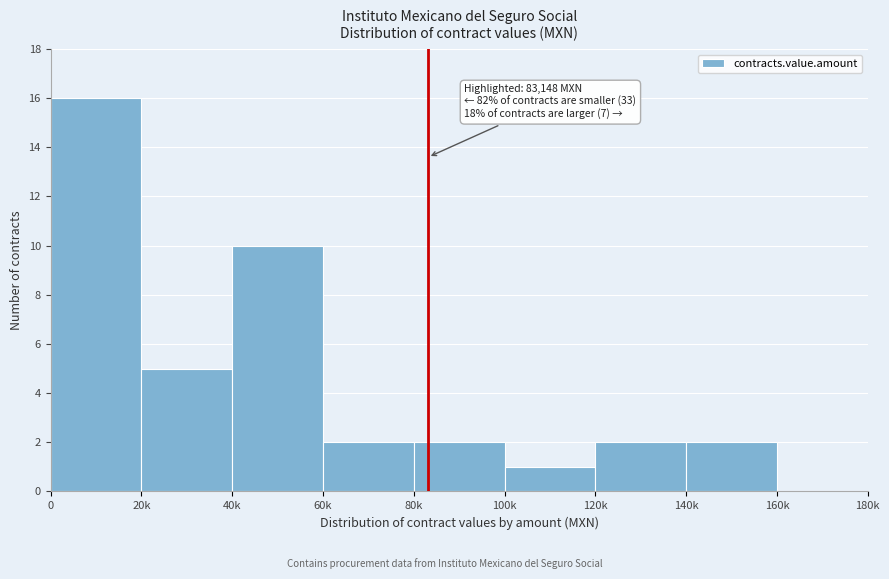

What is the greatest value displayed?

16